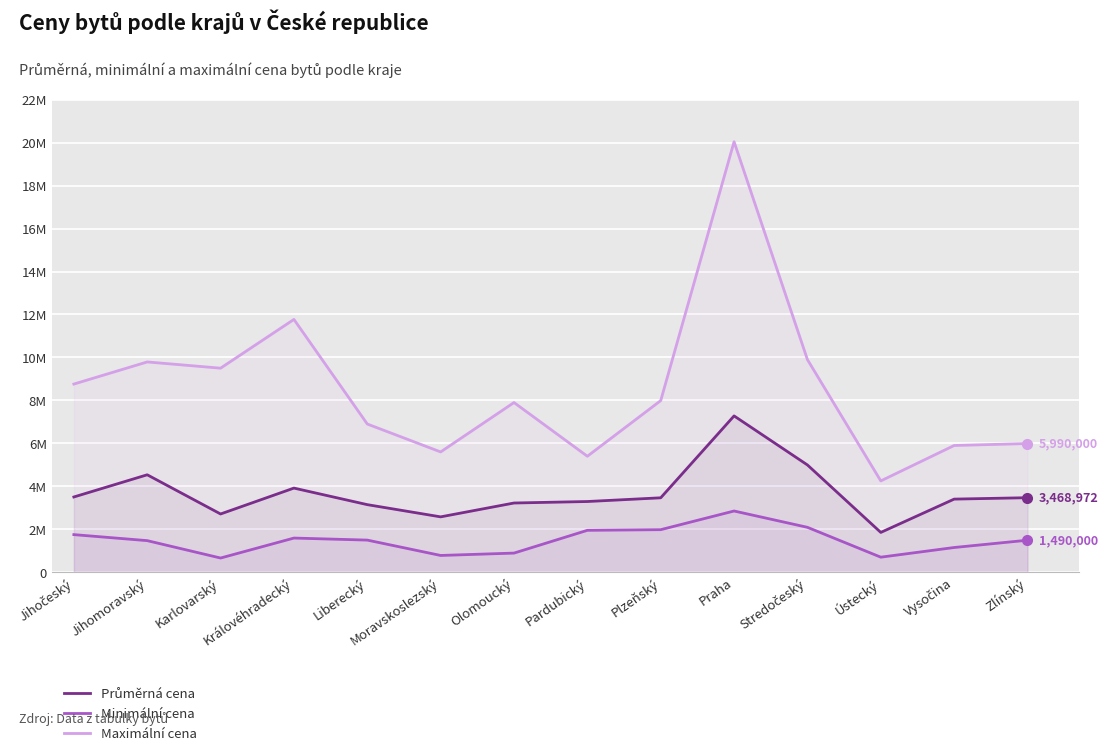

At Moravskoslezský, list the series in order from largest to smallest.

Maximální cena, Průměrná cena, Minimální cena